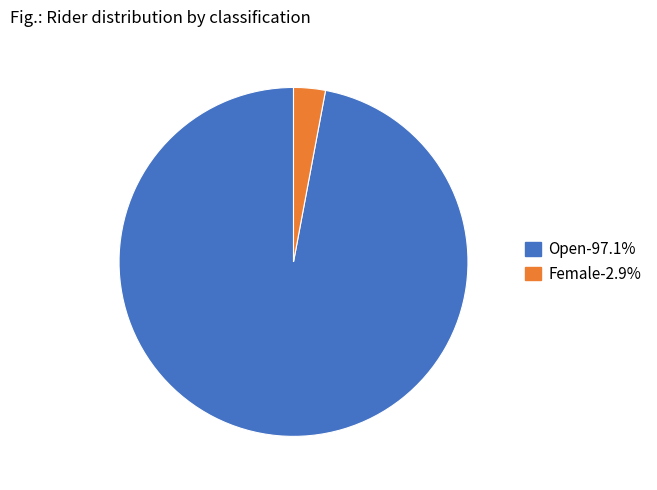

Is there any slice that represents more than half of the pie?

Yes